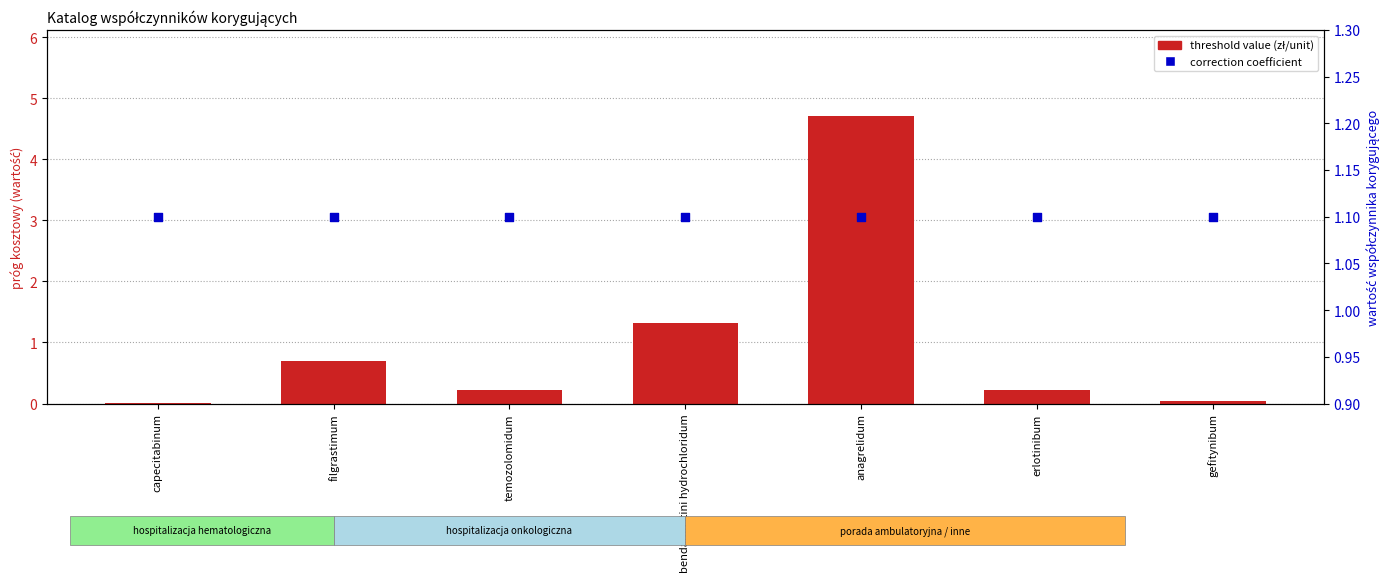

Which series has the widest spread of Y values?

threshold value (zł/unit)